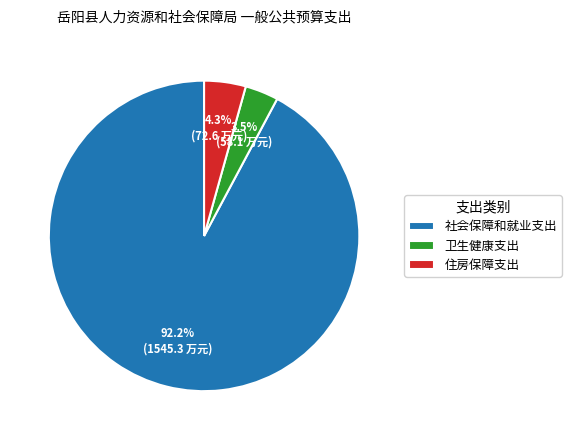

What is the smallest slice in the pie chart?

卫生健康支出